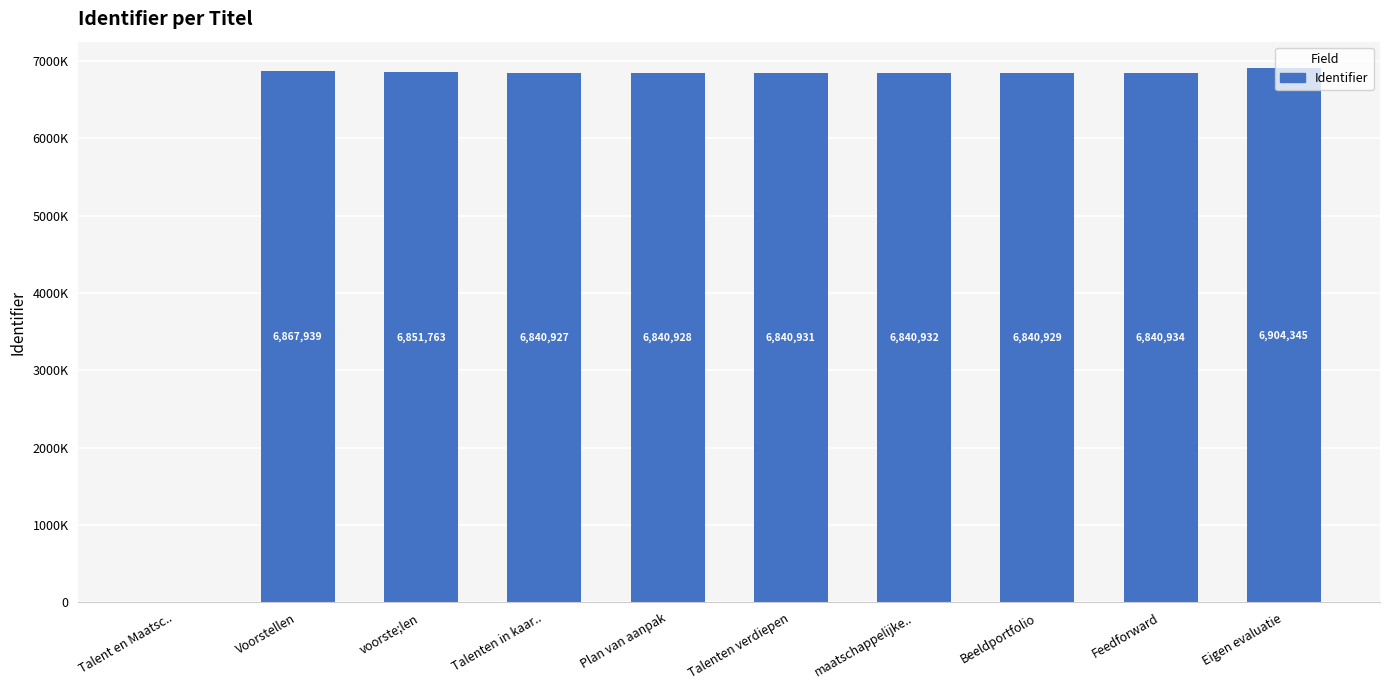

How many data points are above 6840932?

4